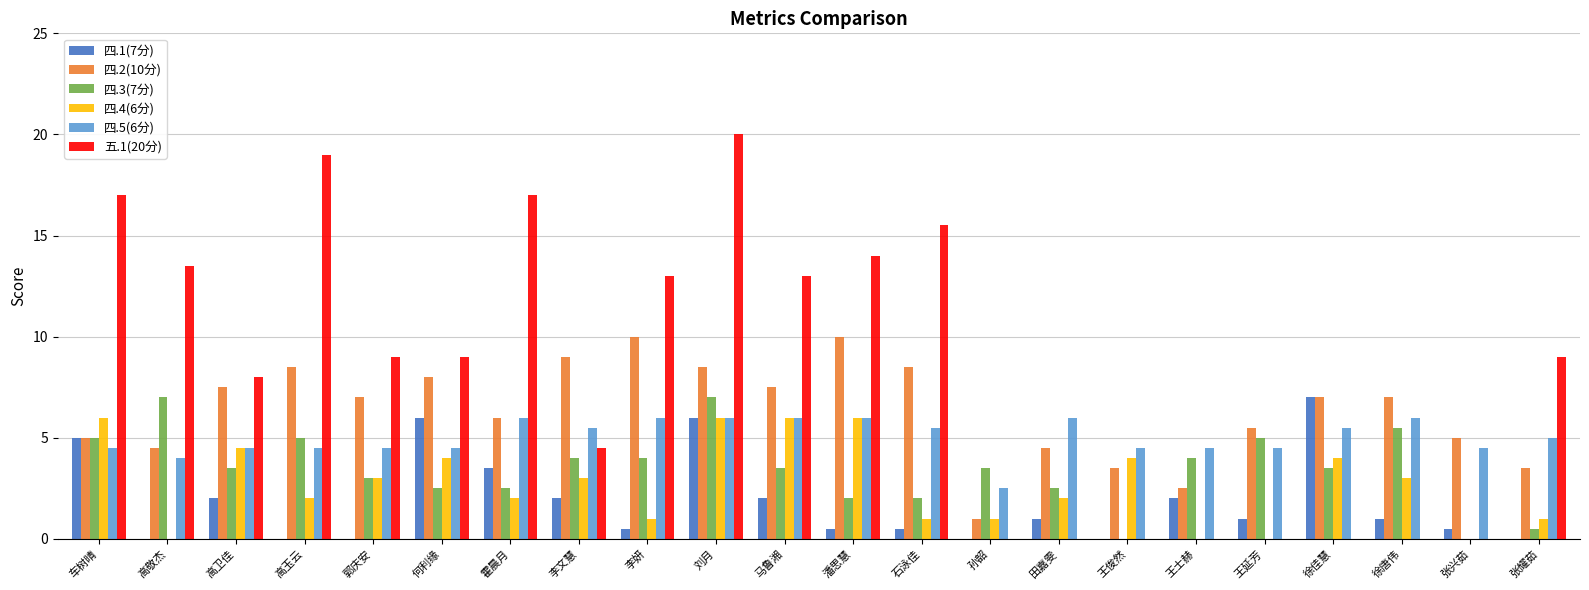

Reading left to right, transcribe all the data shown in this chart.

四.1(7分): 车树晴=5.0	高敬杰=0.0	高卫佳=2.0	高玉云=0.0	郭庆安=0.0	何利缘=6.0	霍晨月=3.5	李文慧=2.0	李妍=0.5	刘月=6.0	马鲁湘=2.0	潘思慧=0.5	石泳佳=0.5	孙韶=0.0	田嘉雯=1.0	王俊然=0.0	王士赫=2.0	王延芳=1.0	徐佳慧=7.0	徐唐伟=1.0	张兴茹=0.5	张耀茹=0.0
四.2(10分): 车树晴=5.0	高敬杰=4.5	高卫佳=7.5	高玉云=8.5	郭庆安=7.0	何利缘=8.0	霍晨月=6.0	李文慧=9.0	李妍=10.0	刘月=8.5	马鲁湘=7.5	潘思慧=10.0	石泳佳=8.5	孙韶=1.0	田嘉雯=4.5	王俊然=3.5	王士赫=2.5	王延芳=5.5	徐佳慧=7.0	徐唐伟=7.0	张兴茹=5.0	张耀茹=3.5
四.3(7分): 车树晴=5.0	高敬杰=7.0	高卫佳=3.5	高玉云=5.0	郭庆安=3.0	何利缘=2.5	霍晨月=2.5	李文慧=4.0	李妍=4.0	刘月=7.0	马鲁湘=3.5	潘思慧=2.0	石泳佳=2.0	孙韶=3.5	田嘉雯=2.5	王俊然=0.0	王士赫=4.0	王延芳=5.0	徐佳慧=3.5	徐唐伟=5.5	张兴茹=0.0	张耀茹=0.5
四.4(6分): 车树晴=6.0	高敬杰=0.0	高卫佳=4.5	高玉云=2.0	郭庆安=3.0	何利缘=4.0	霍晨月=2.0	李文慧=3.0	李妍=1.0	刘月=6.0	马鲁湘=6.0	潘思慧=6.0	石泳佳=1.0	孙韶=1.0	田嘉雯=2.0	王俊然=4.0	王士赫=0.0	王延芳=0.0	徐佳慧=4.0	徐唐伟=3.0	张兴茹=0.0	张耀茹=1.0
四.5(6分): 车树晴=4.5	高敬杰=4.0	高卫佳=4.5	高玉云=4.5	郭庆安=4.5	何利缘=4.5	霍晨月=6.0	李文慧=5.5	李妍=6.0	刘月=6.0	马鲁湘=6.0	潘思慧=6.0	石泳佳=5.5	孙韶=2.5	田嘉雯=6.0	王俊然=4.5	王士赫=4.5	王延芳=4.5	徐佳慧=5.5	徐唐伟=6.0	张兴茹=4.5	张耀茹=5.0
五.1(20分): 车树晴=17.0	高敬杰=13.5	高卫佳=8.0	高玉云=19.0	郭庆安=9.0	何利缘=9.0	霍晨月=17.0	李文慧=4.5	李妍=13.0	刘月=20.0	马鲁湘=13.0	潘思慧=14.0	石泳佳=15.5	孙韶=0.0	田嘉雯=0.0	王俊然=0.0	王士赫=0.0	王延芳=0.0	徐佳慧=0.0	徐唐伟=0.0	张兴茹=0.0	张耀茹=9.0